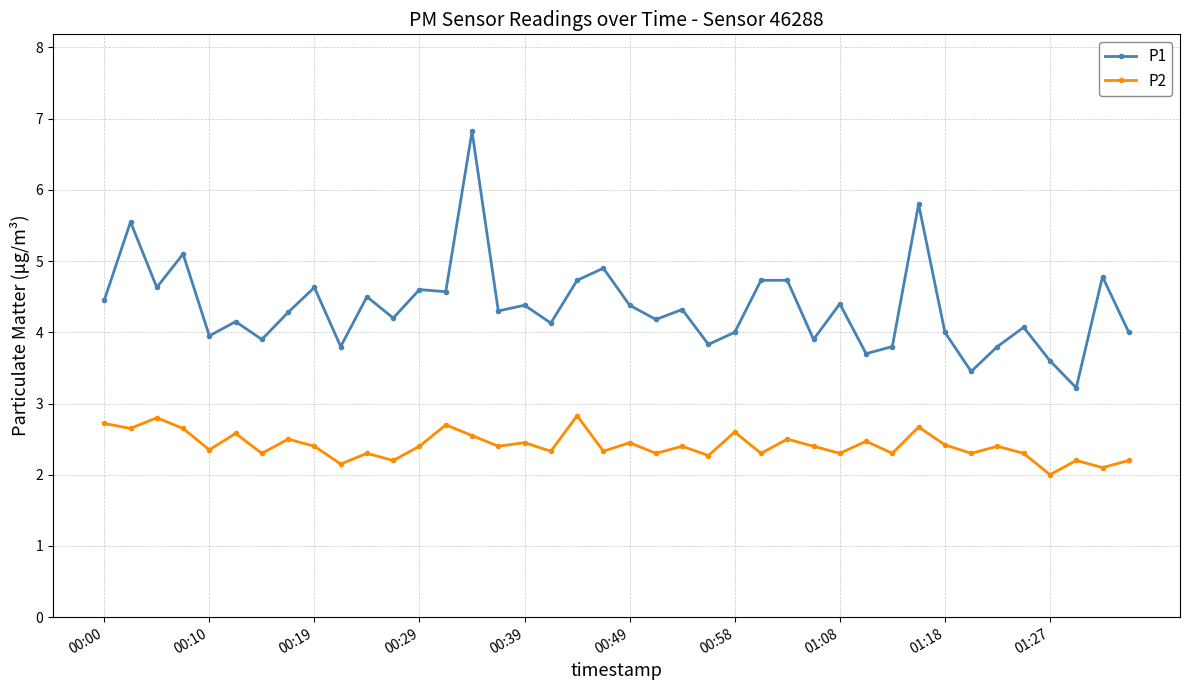

True or false: P2 and P1 cross at least once.

False